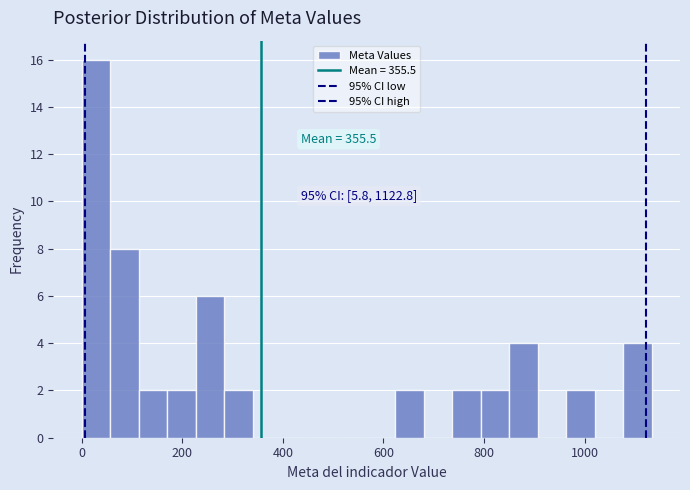

Around what value on the x-axis is the tallest bar? Give the approximate position of its centre, as read against the axis.

20